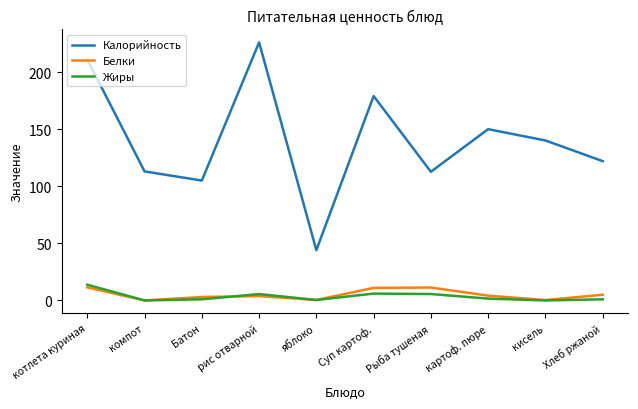

At how many categories does at least one series exceed 63?

9